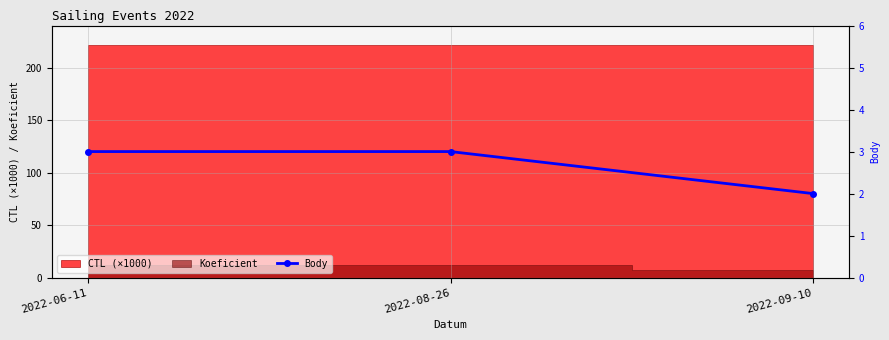

What is the value of the 2nd point from the left?

3